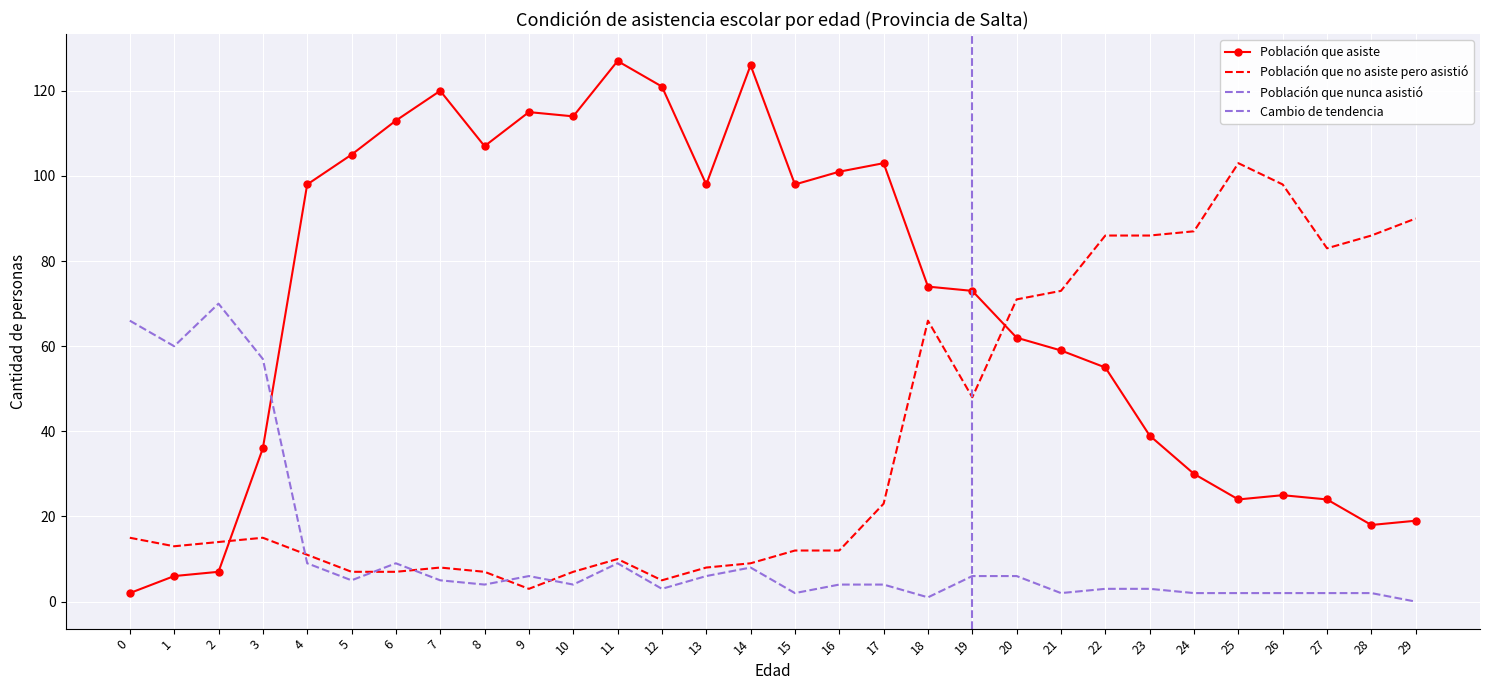

How many interior local valleys does the Población que asiste series have?

6